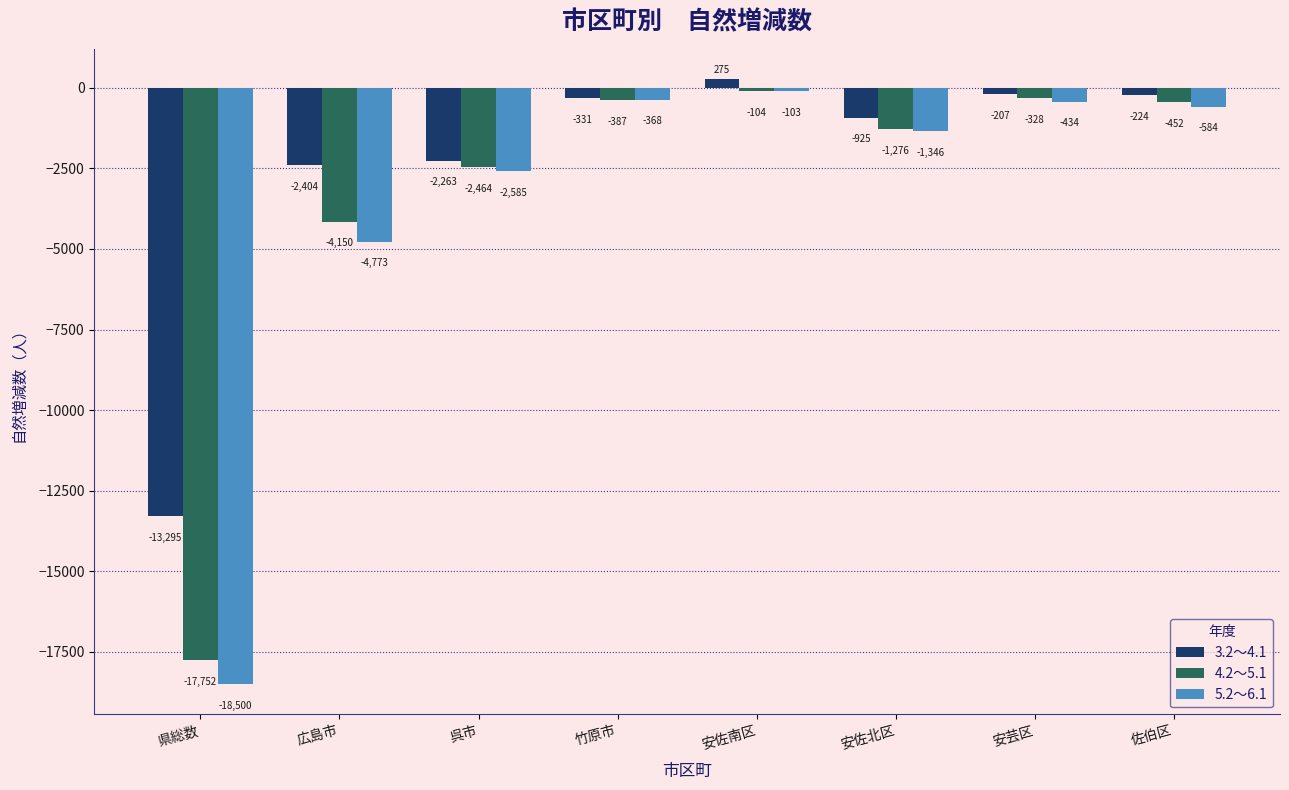

Which series changed the most between 県総数 and 広島市?

5.2～6.1